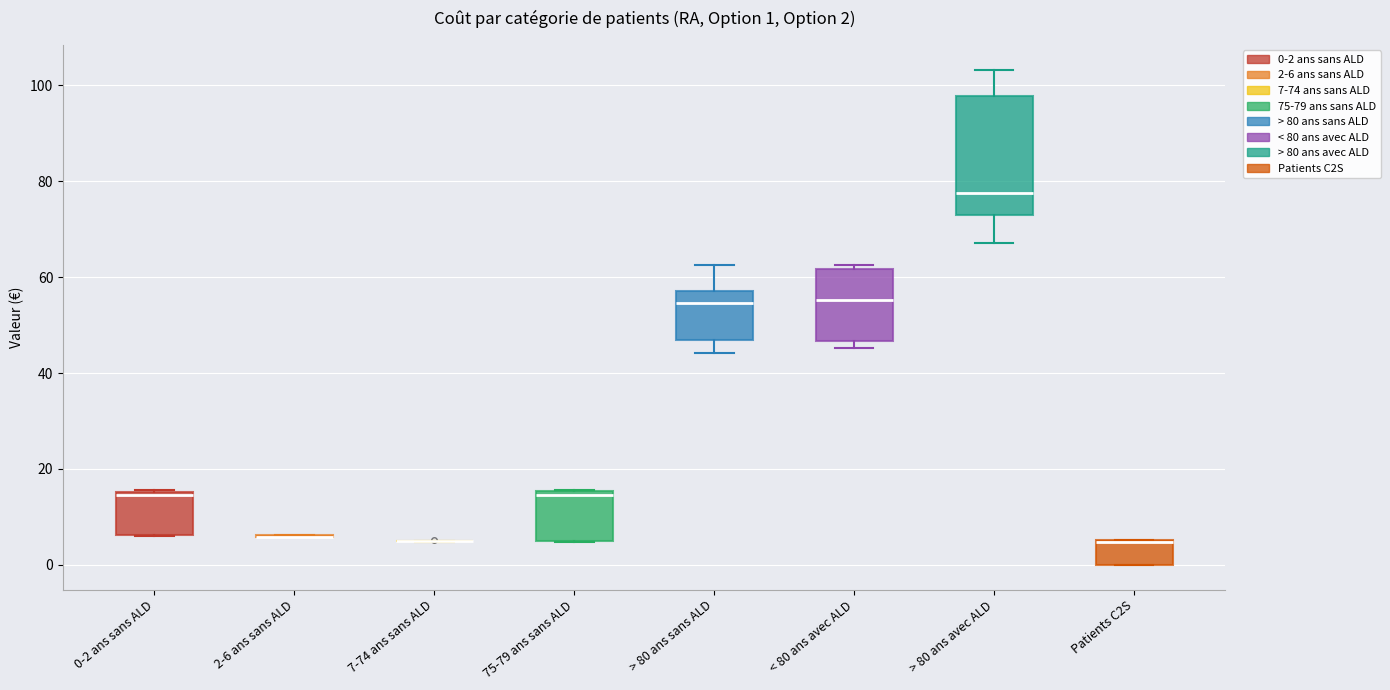

Comparing the boxes themselves (not the whiskers), which one is the tallest?

> 80 ans avec ALD